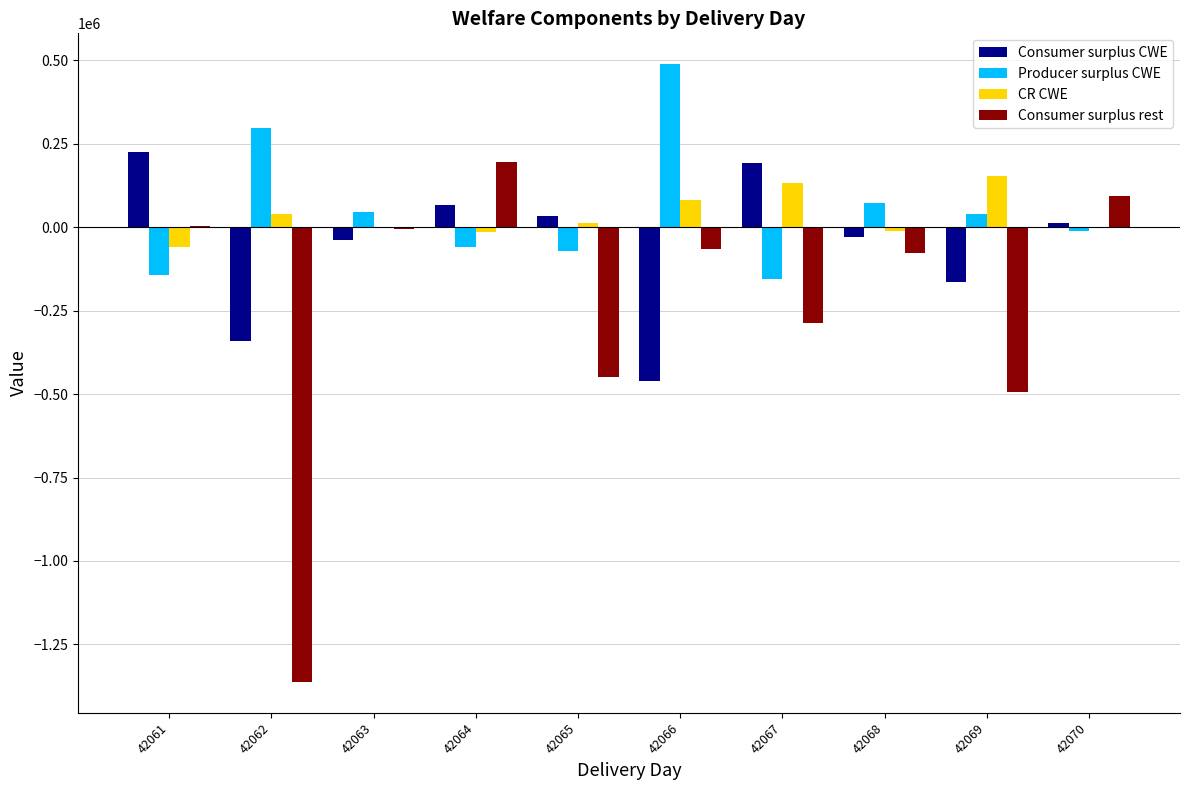

Which series has the largest range (max minus min)?

Consumer surplus rest